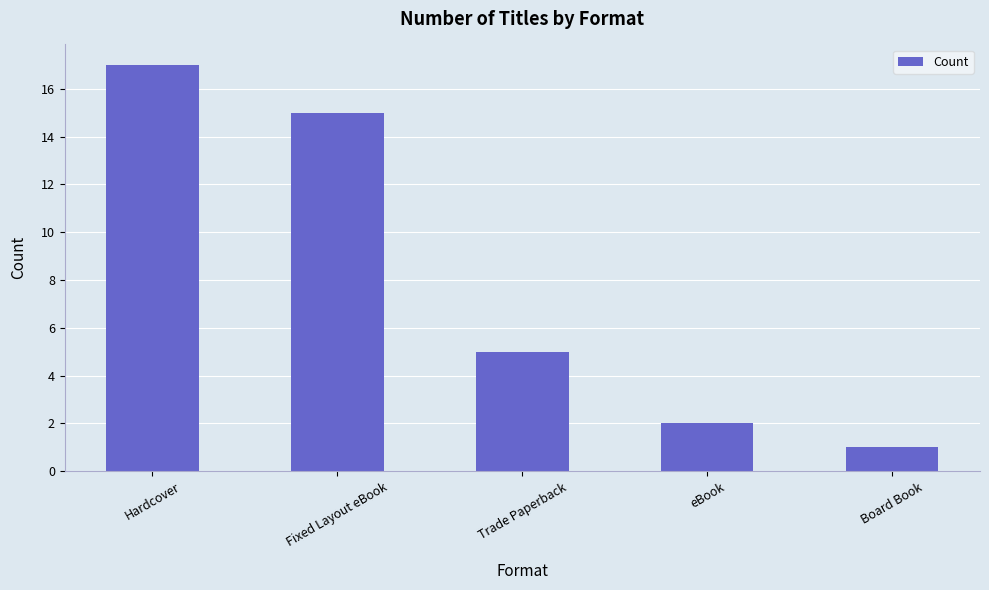

List the labels in order of value, largest first.

Hardcover, Fixed Layout eBook, Trade Paperback, eBook, Board Book